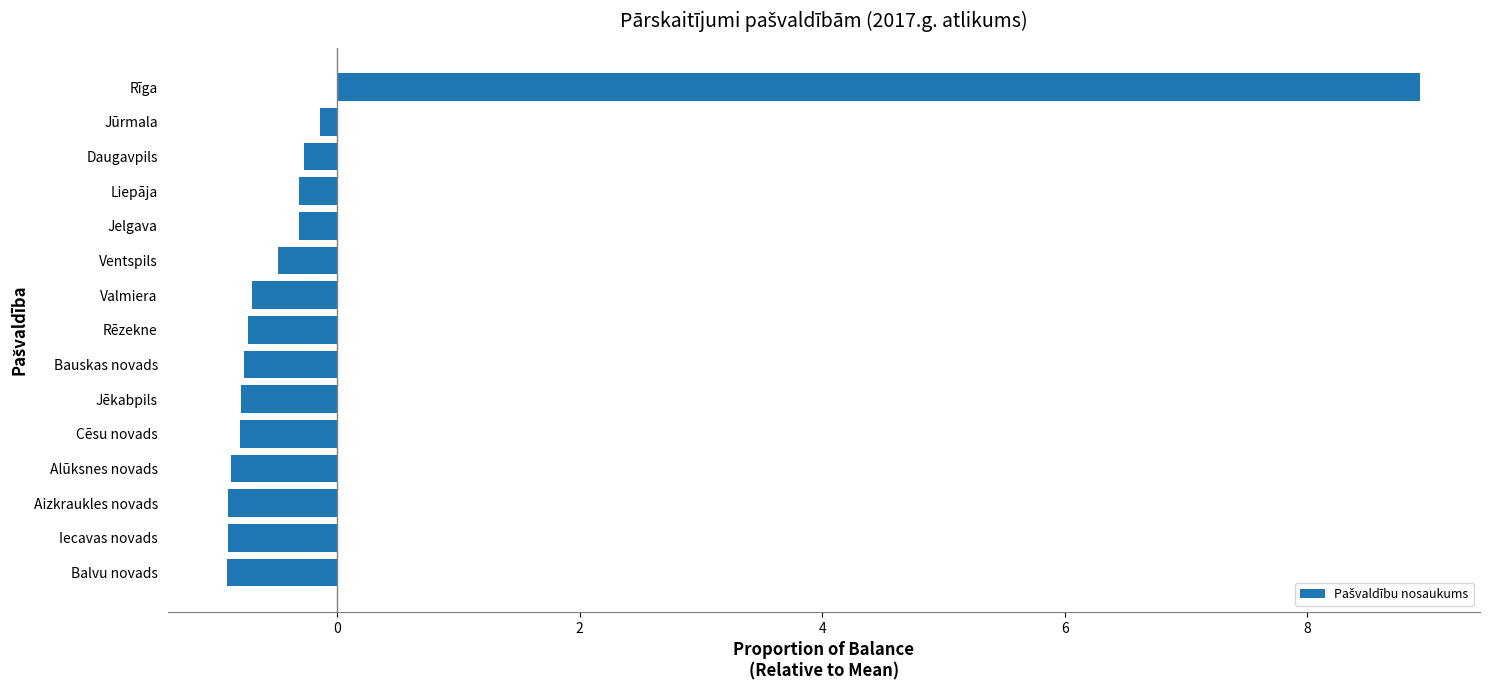

What is the difference between the second highest and second lowest values?

0.8